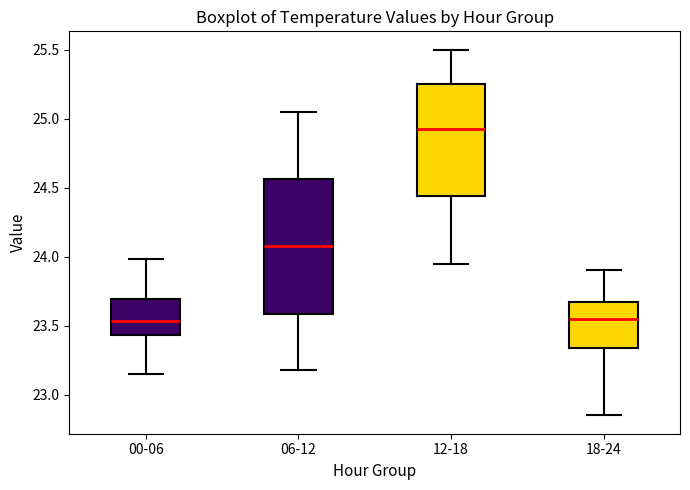

Where is the lower edge of the box for 06-12 on the y-axis? The values are not printed on the chart, so give them approximately, as read against the axis.

23.60